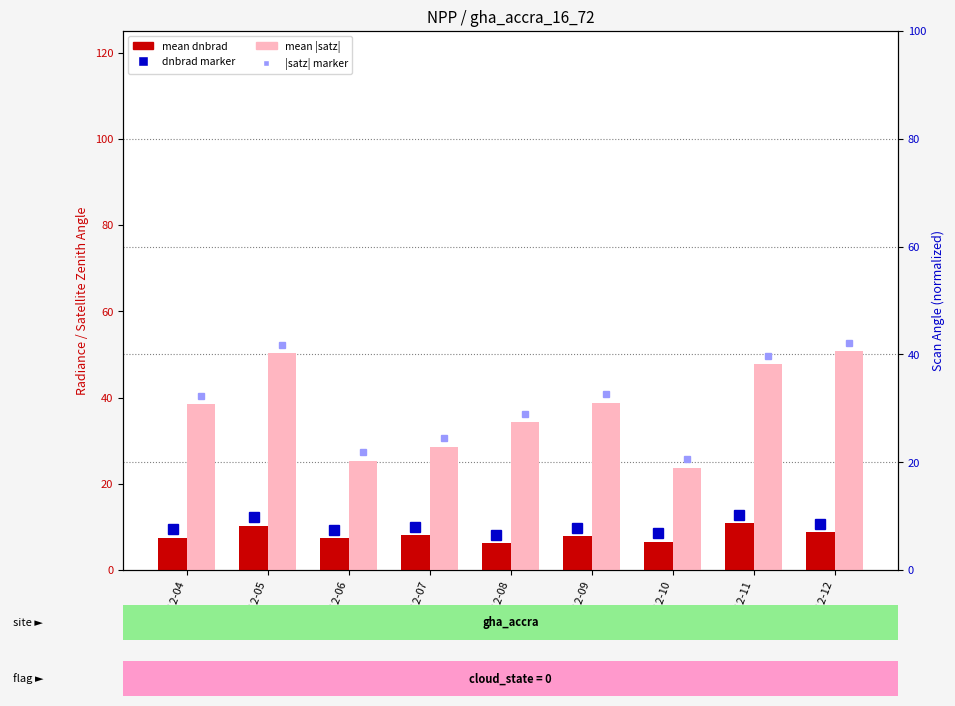

Rank the series by their average value, from lowest to highest.

mean dnbrad, mean |satz|